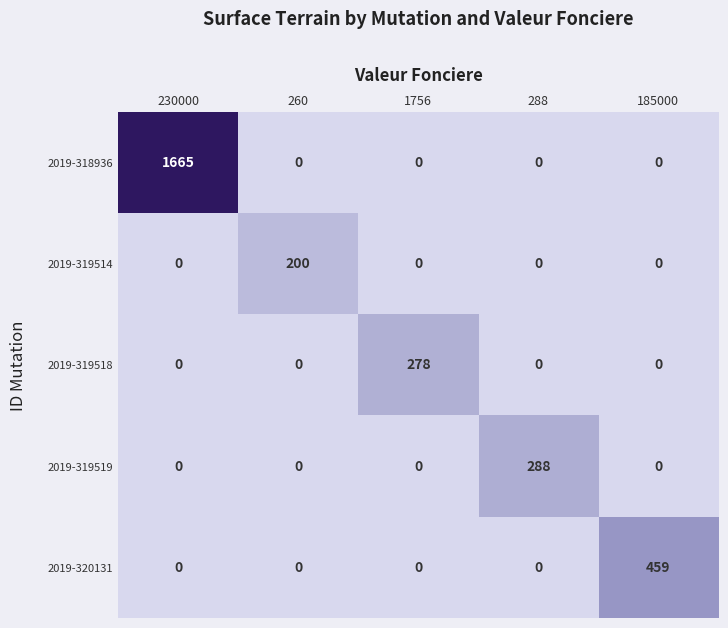

Which series has the largest range (max minus min)?

2019-318936